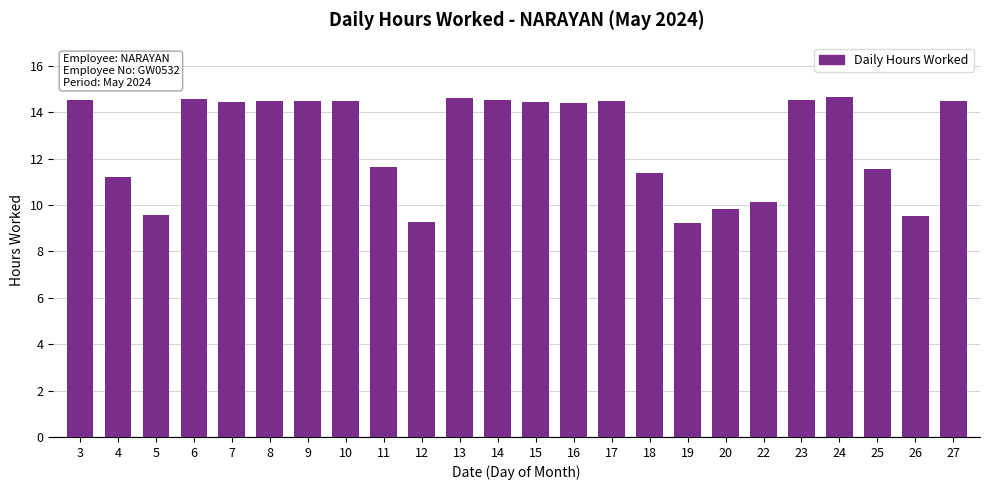

True or false: the data shows 14.5 at 7.

True